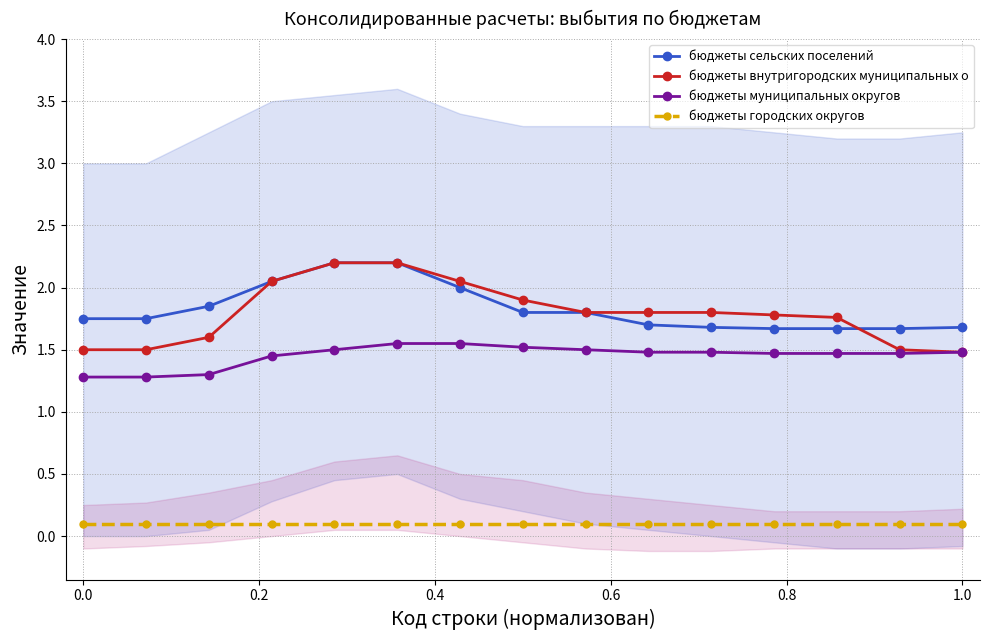

The бюджеты городских округов series shows 0.1 at 1.0. True or false?

True